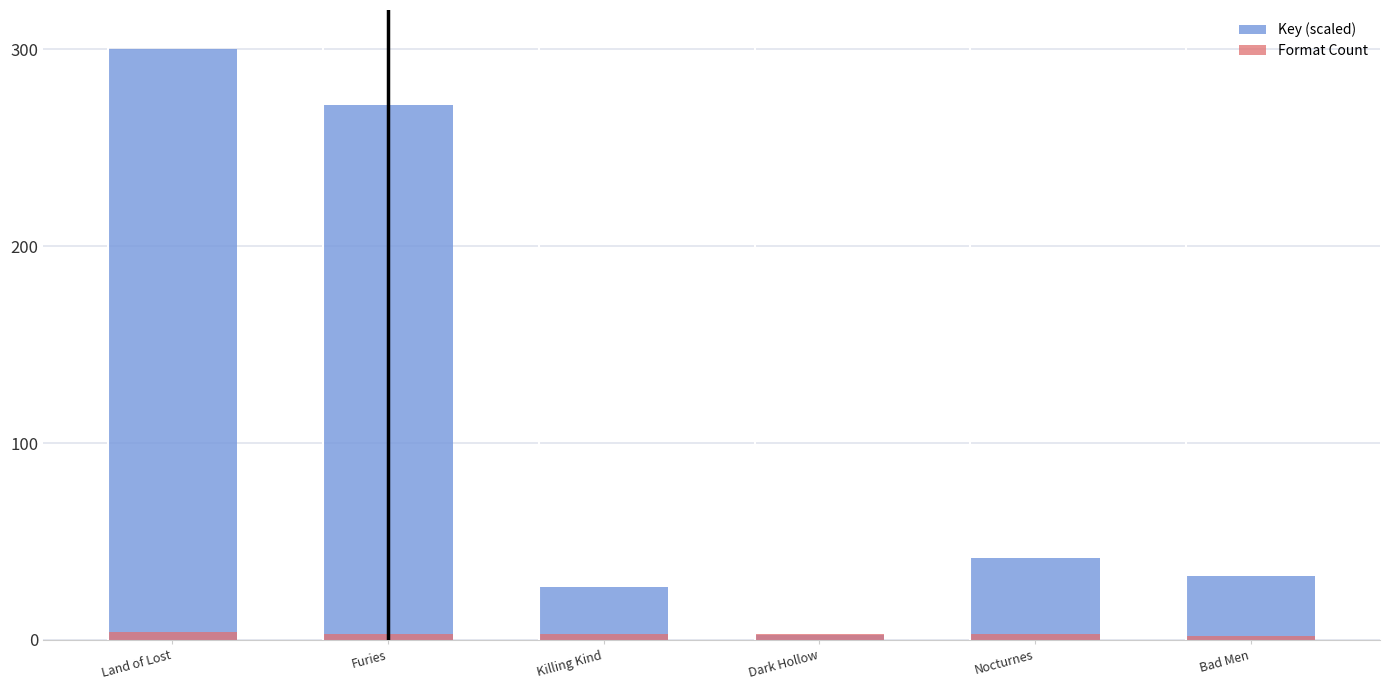

How many bars are there in each group?

2